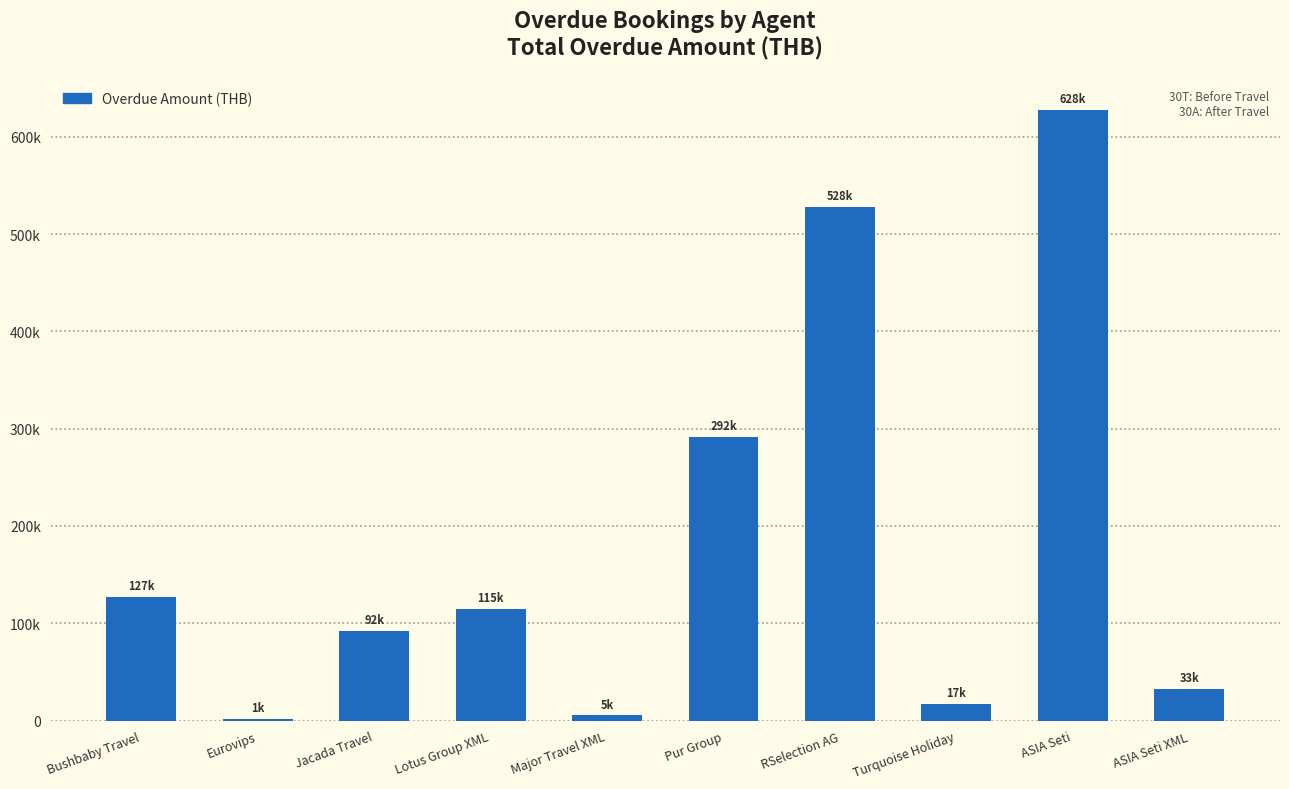

Which category has the lowest value across all series?

Eurovips